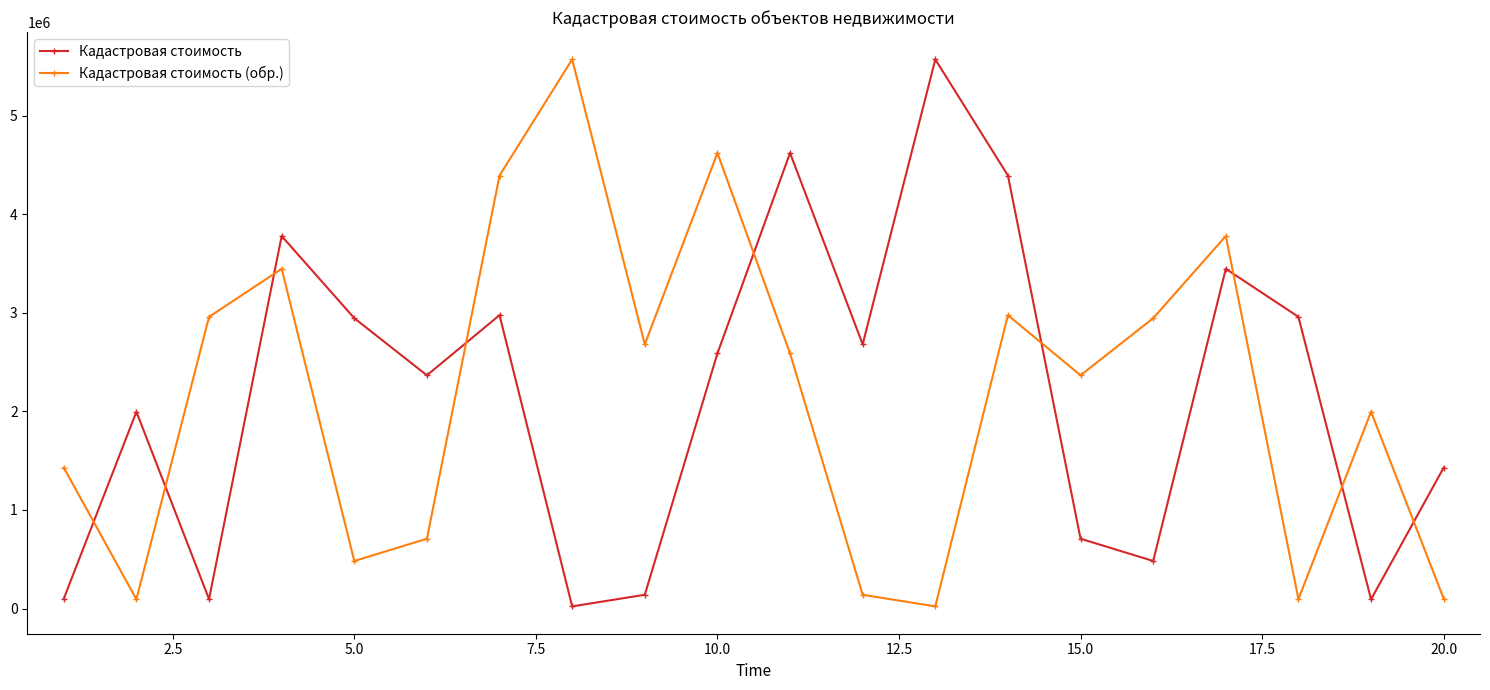

How many intersections are there between Кадастровая стоимость (обр.) and Кадастровая стоимость?

9